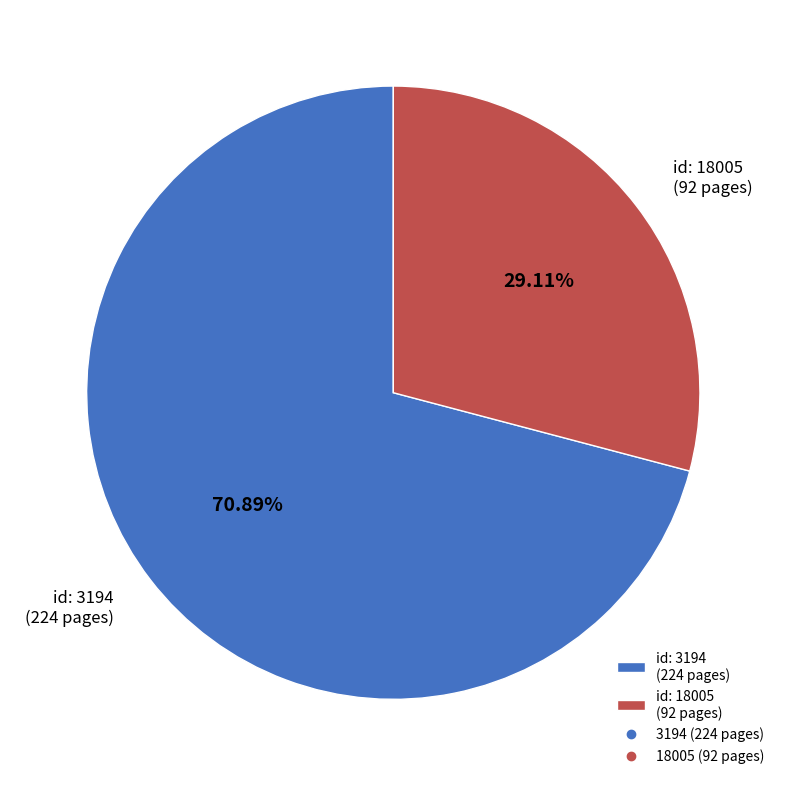

Which slice is the smallest?

id: 18005 (92 pages)